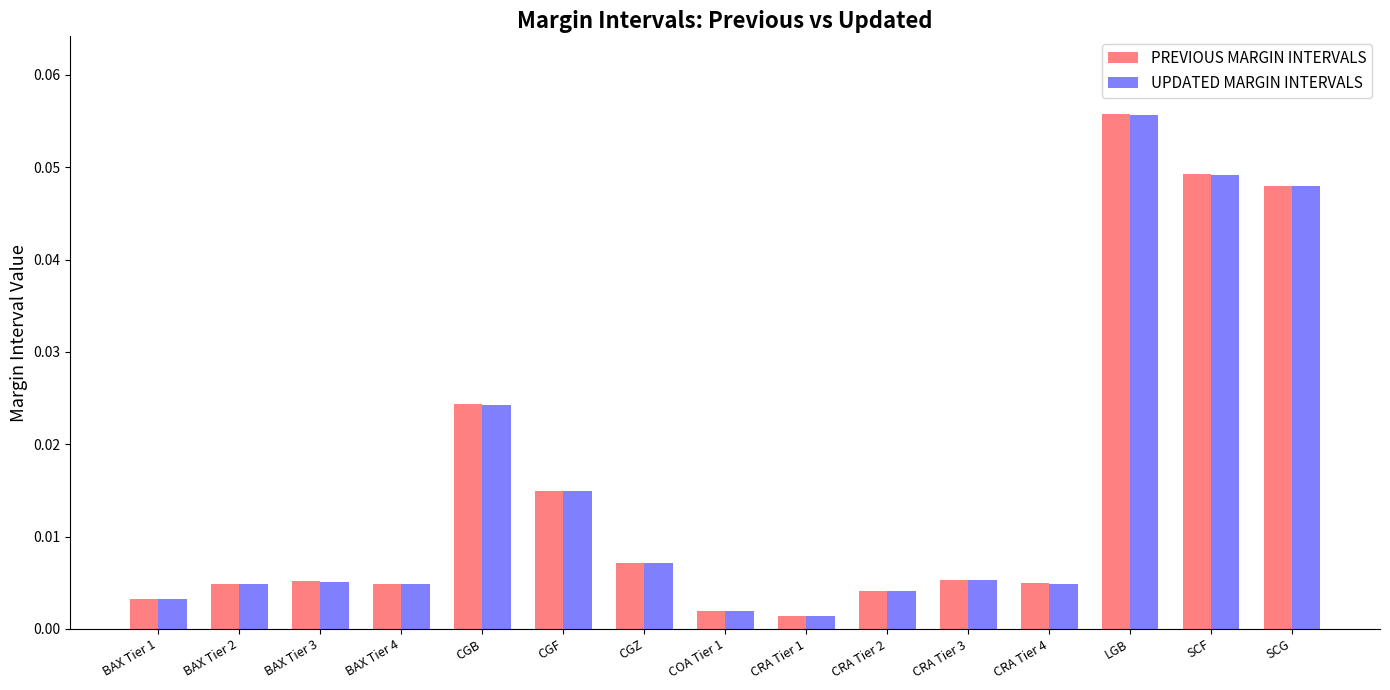

Which category has the highest value across all series?

LGB